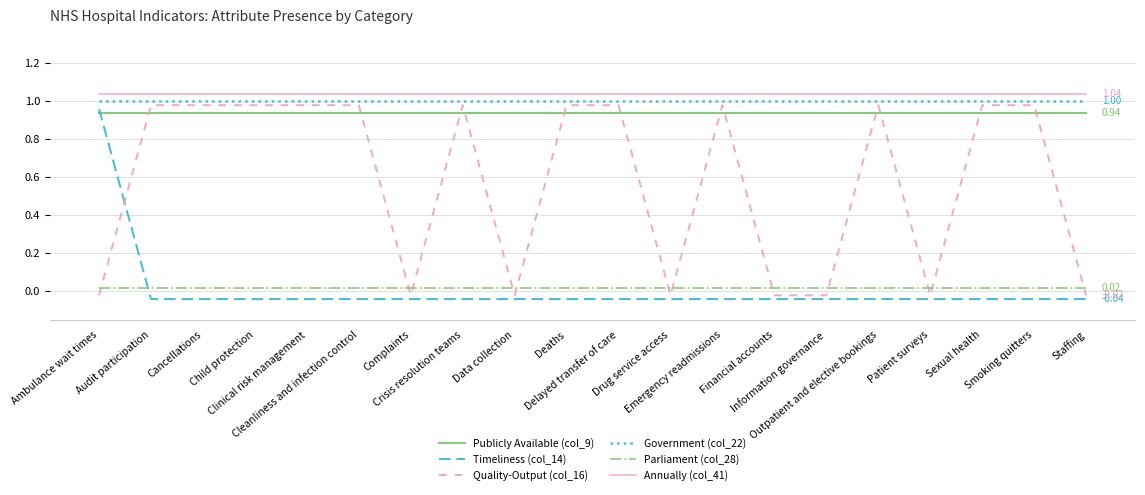

At which category is the sum across all series the highest?

Ambulance wait times